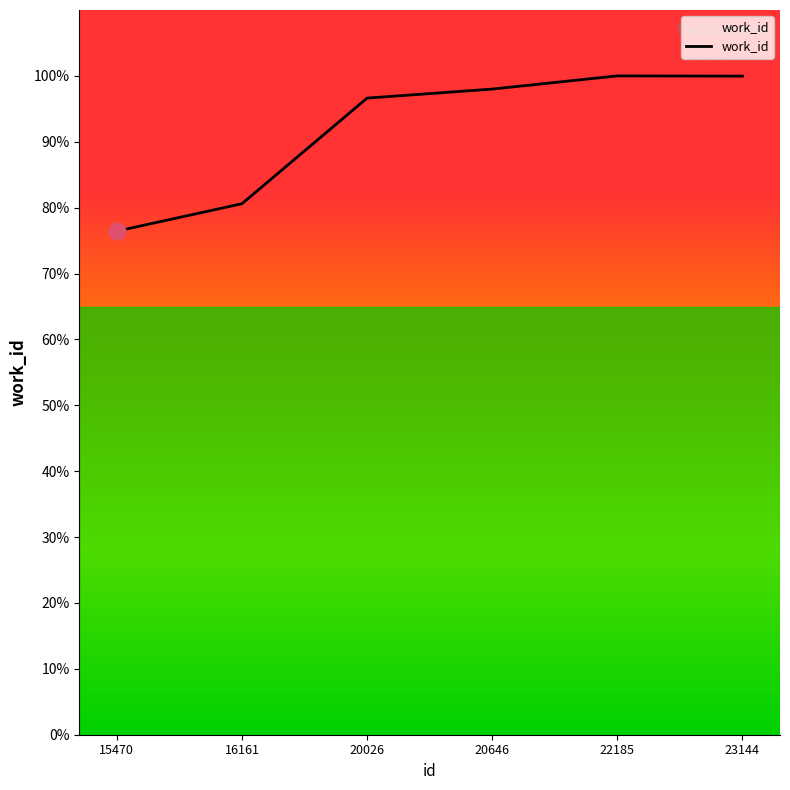

List the labels in order of value, largest first.

22185, 23144, 20646, 20026, 16161, 15470